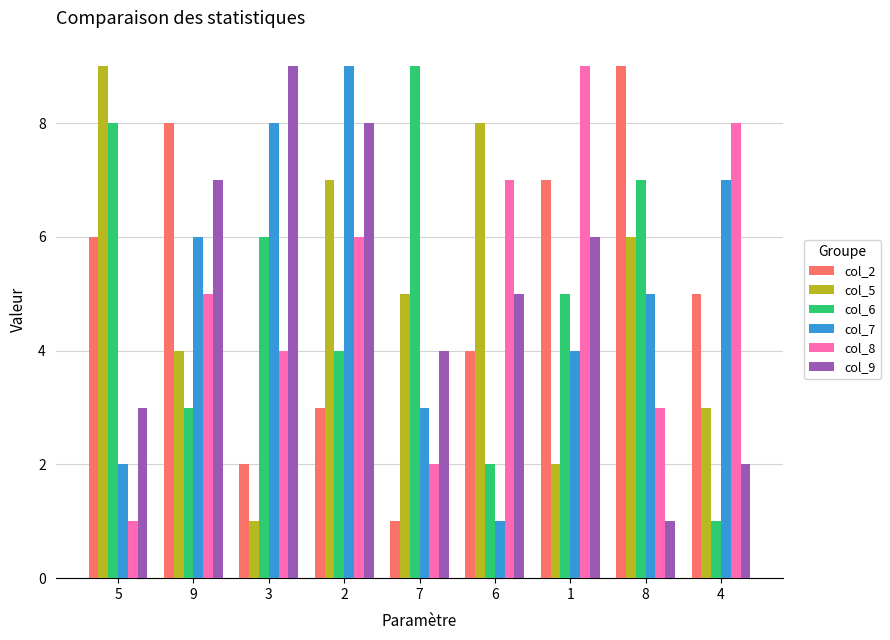

Between 1 and 8, which series saw the biggest shift?

col_8